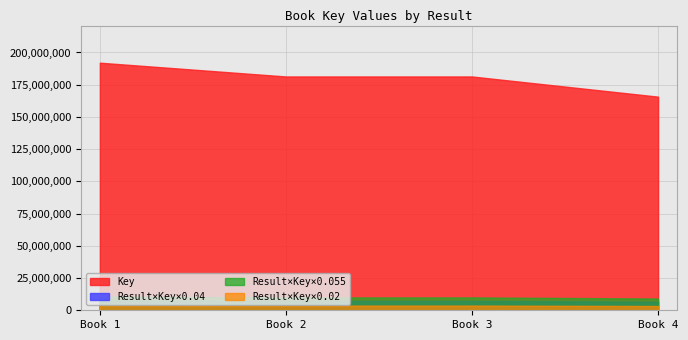

True or false: Result×Key×0.04 and Result×Key×0.055 intersect in this chart.

False